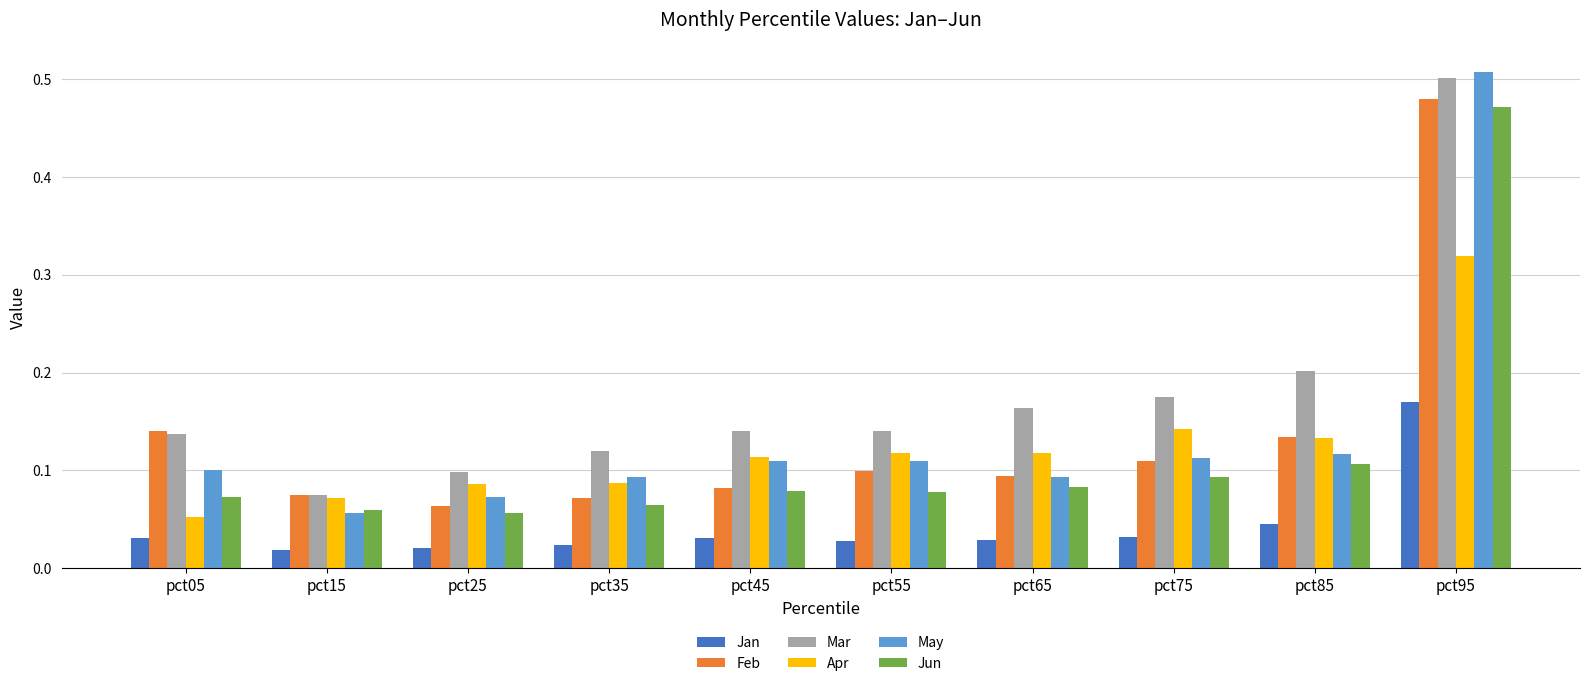

Count the Feb values in the range 0 to 1.

10